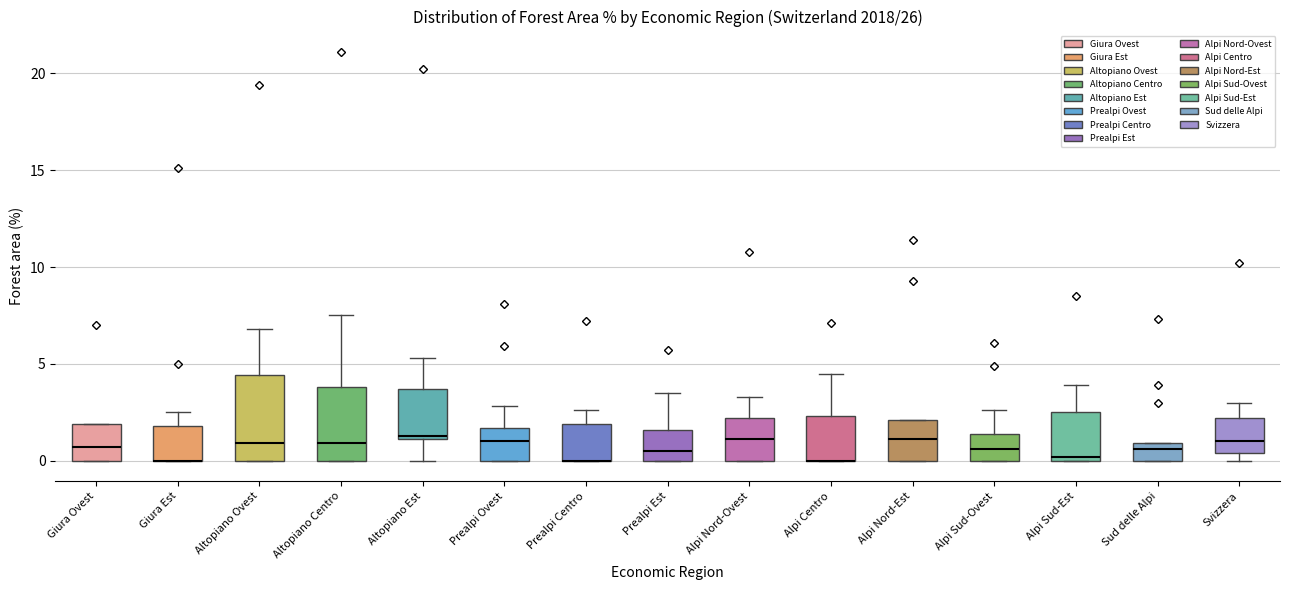

Where is the lower edge of the box for Giura Ovest on the y-axis? The values are not printed on the chart, so give them approximately, as read against the axis.

0.0